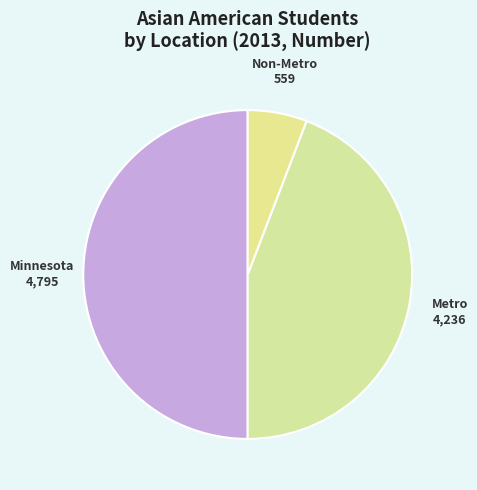

What is the largest slice in the pie chart?

Minnesota